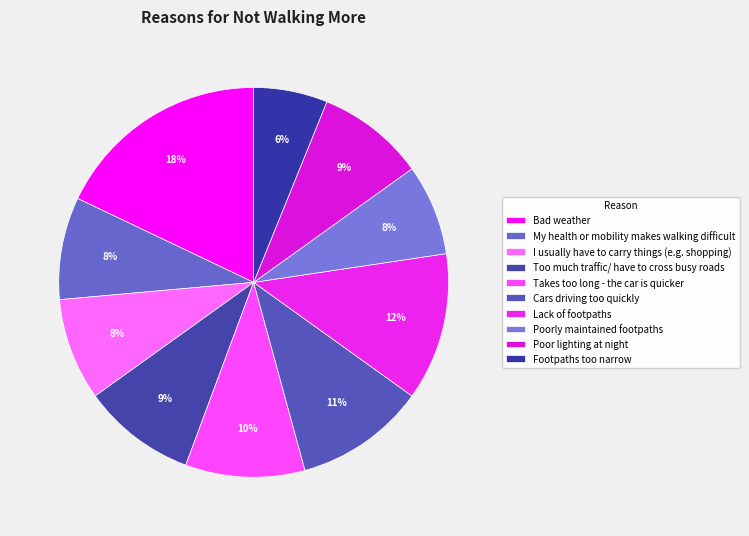

Which slice is the largest?

Bad weather